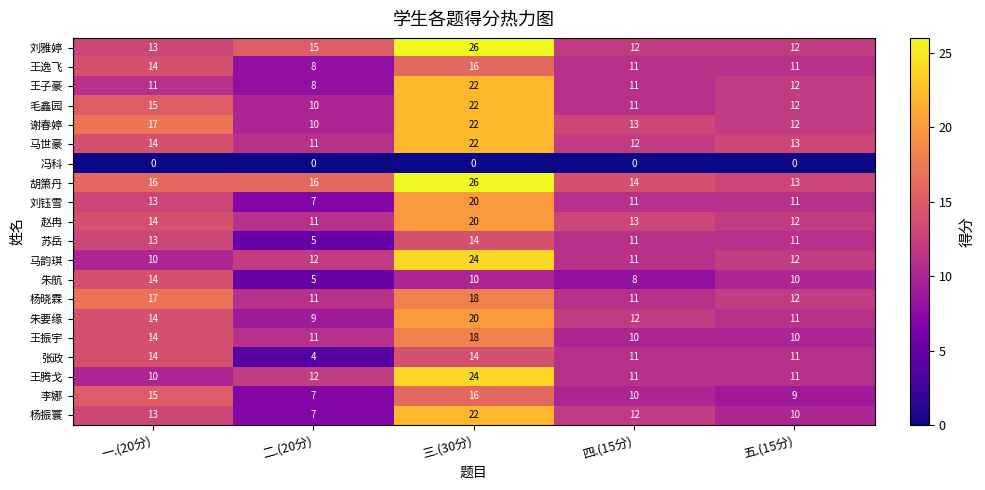

Which series changed the most between 一.(20分) and 二.(20分)?

张政